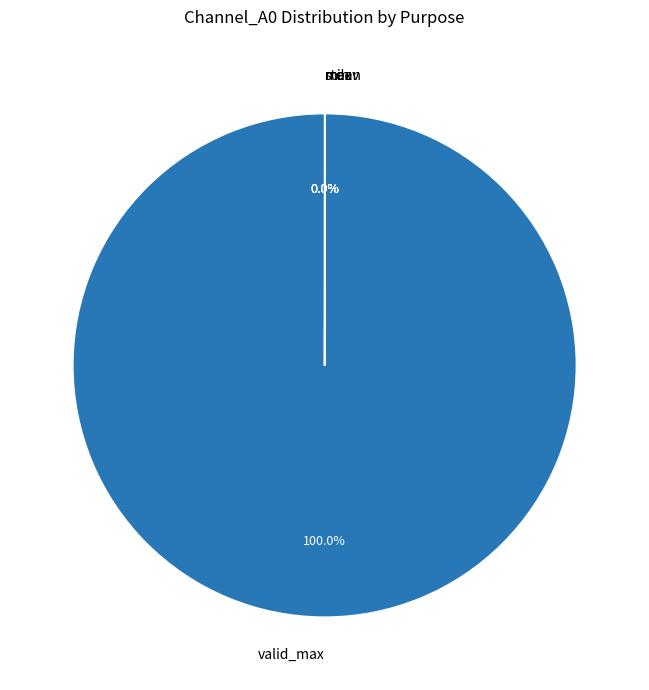

Does any single category account for the majority?

Yes